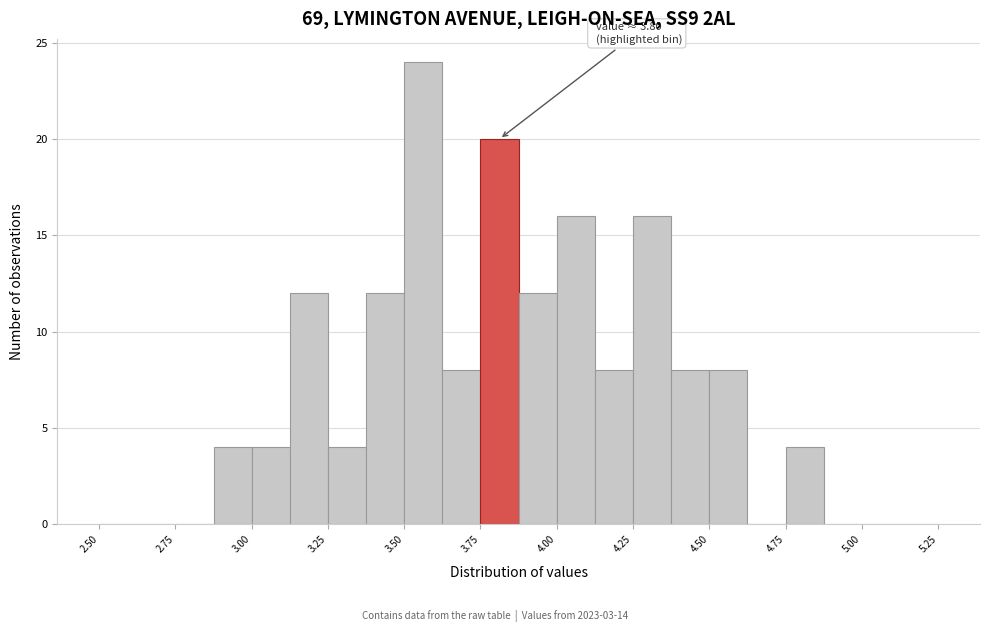

Around what value on the x-axis is the tallest bar? Give the approximate position of its centre, as read against the axis.

3.55